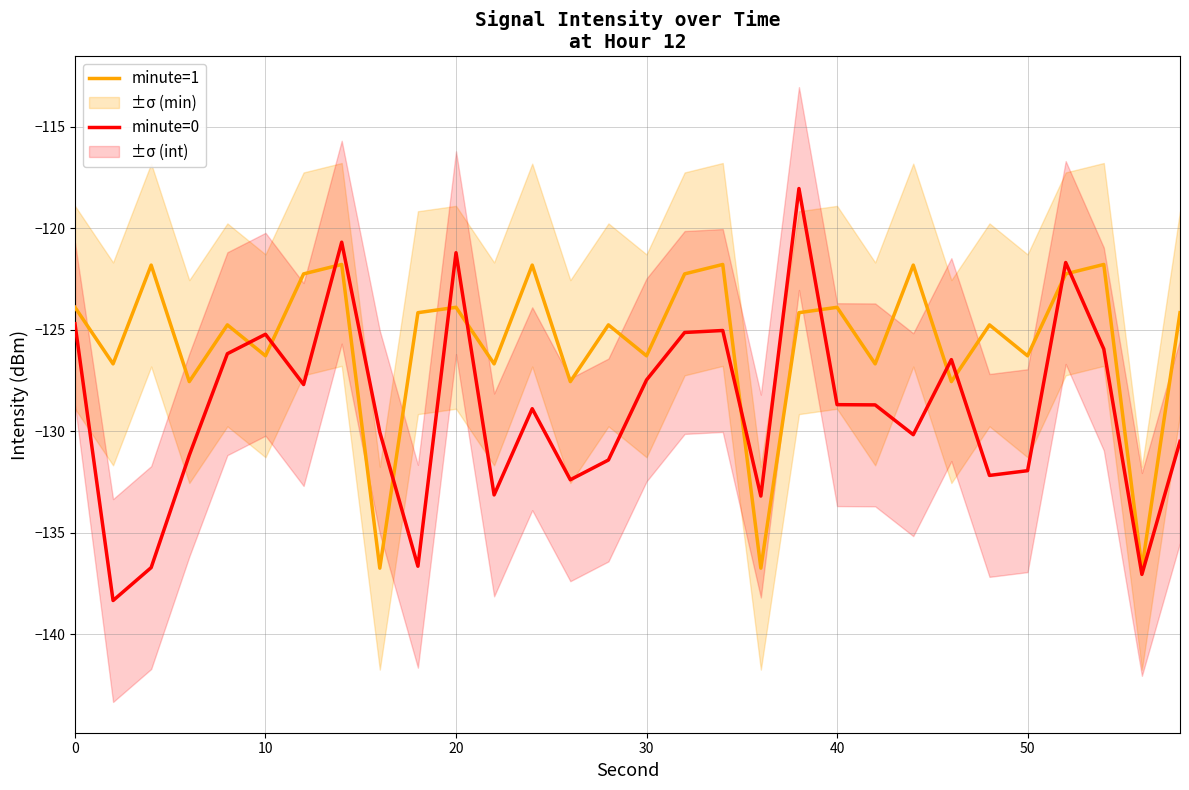

Which series has the largest total across all categories?

minute=1